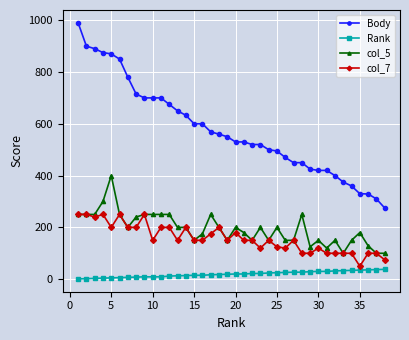

True or false: col_5 has more than 2 points higher than both neighbors.

True